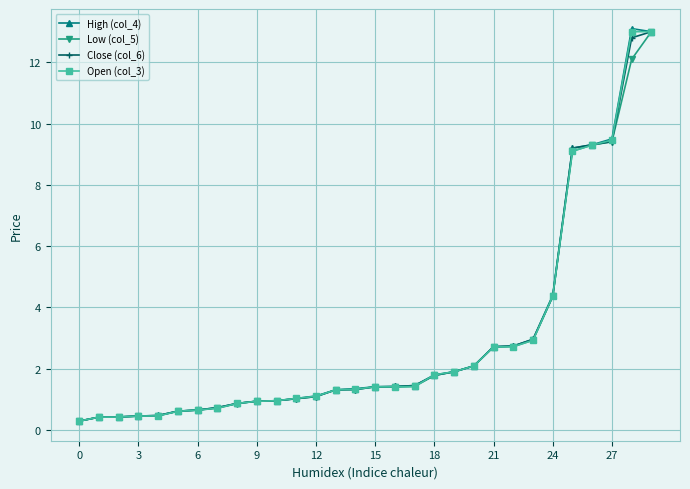

What is the value of the Open (col_3) point at the 20th from the left?

1.9